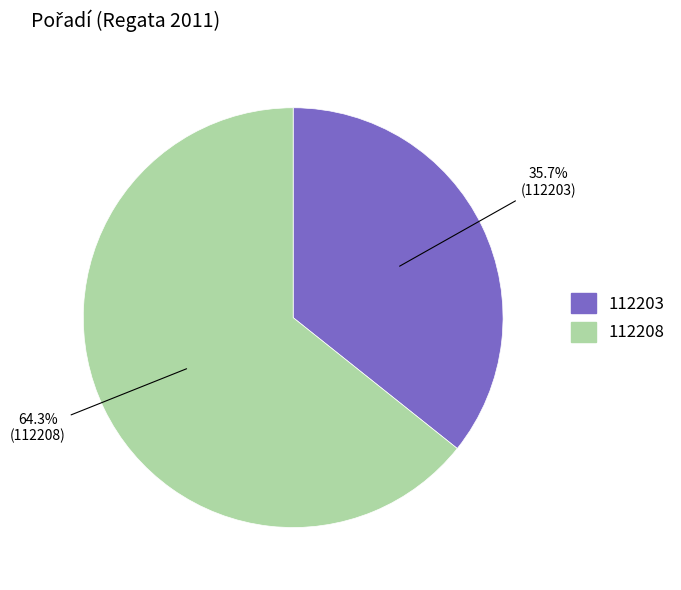

True or false: 112208 accounts for 64% of the total.

True